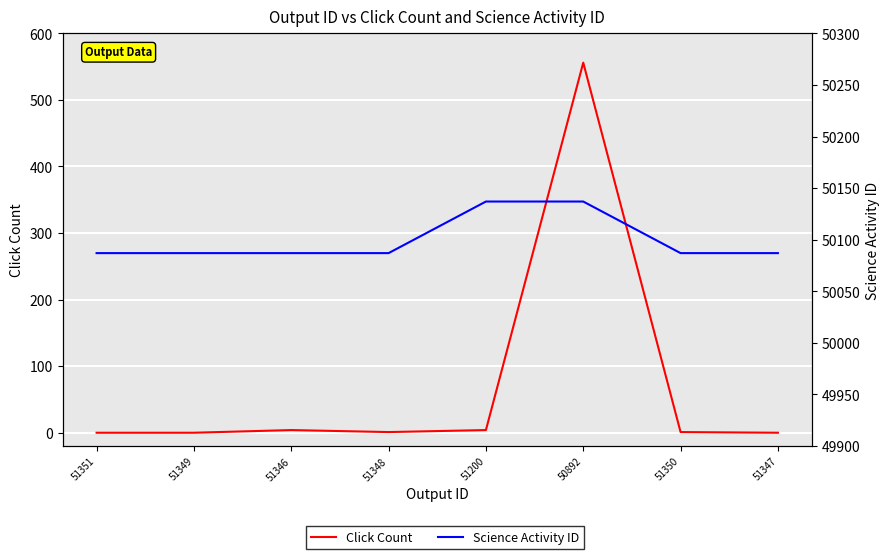

How many interior local peaks does the Click Count series have?

2